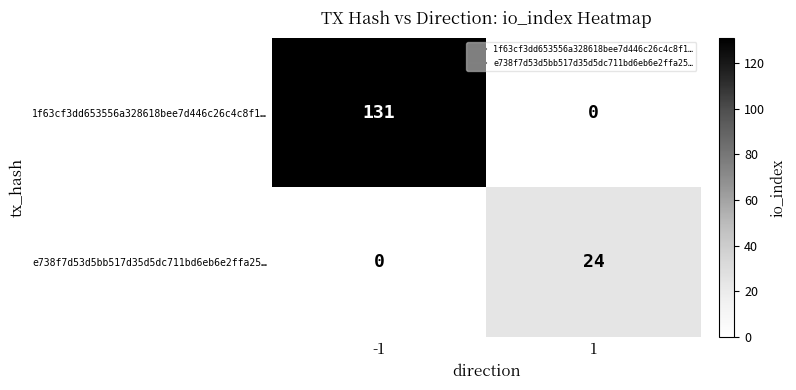

Count the number of categories in the chart.

2